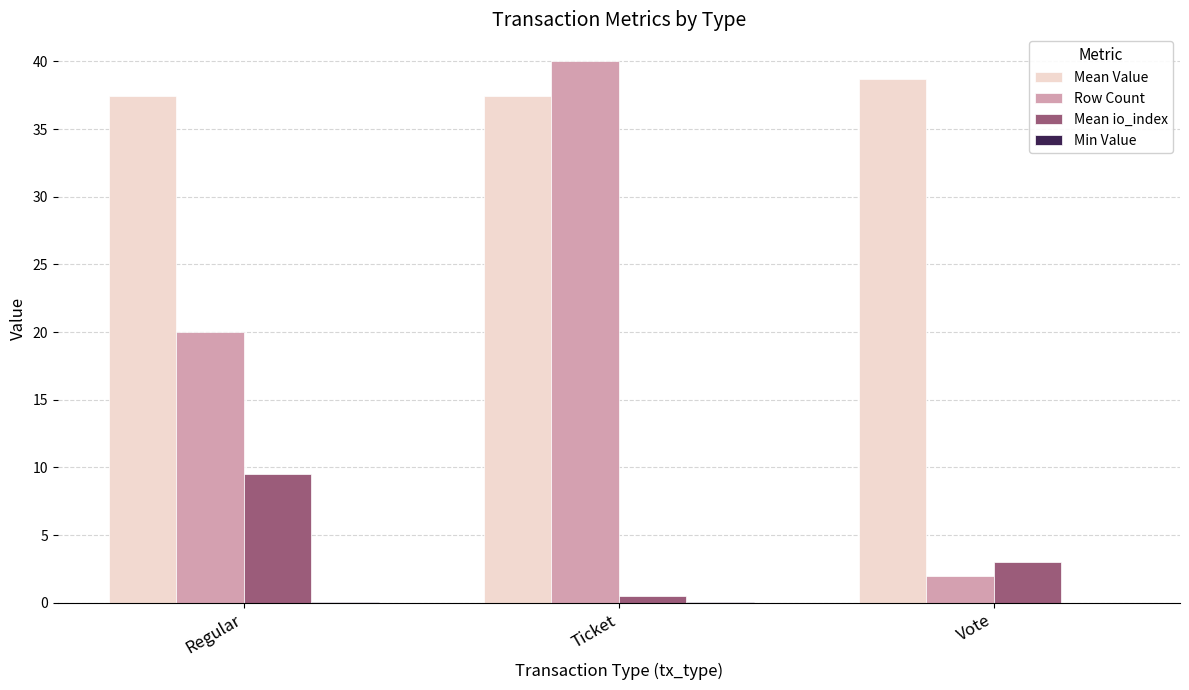

Count the number of data series in this chart.

4